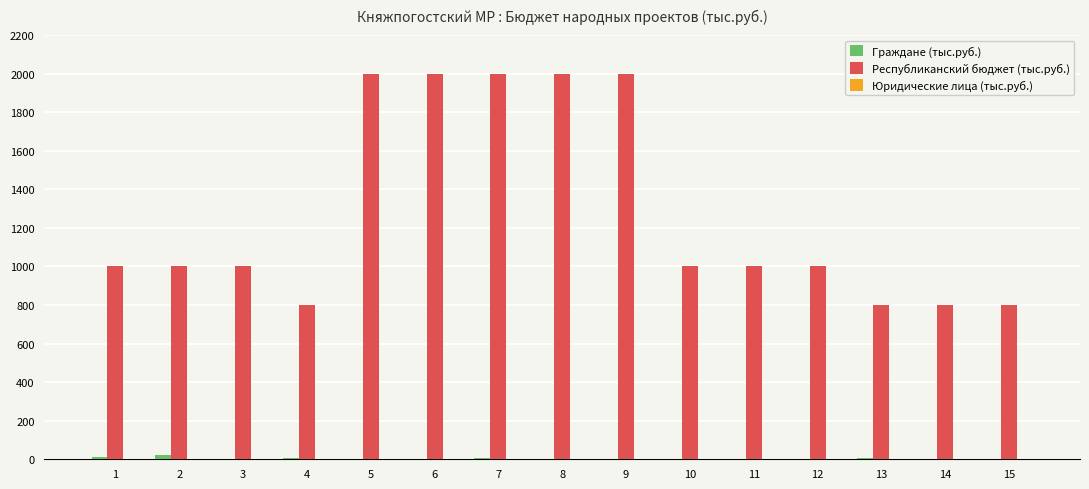

What is the highest value of the Республиканский бюджет (тыс.руб.) series?

2000.0